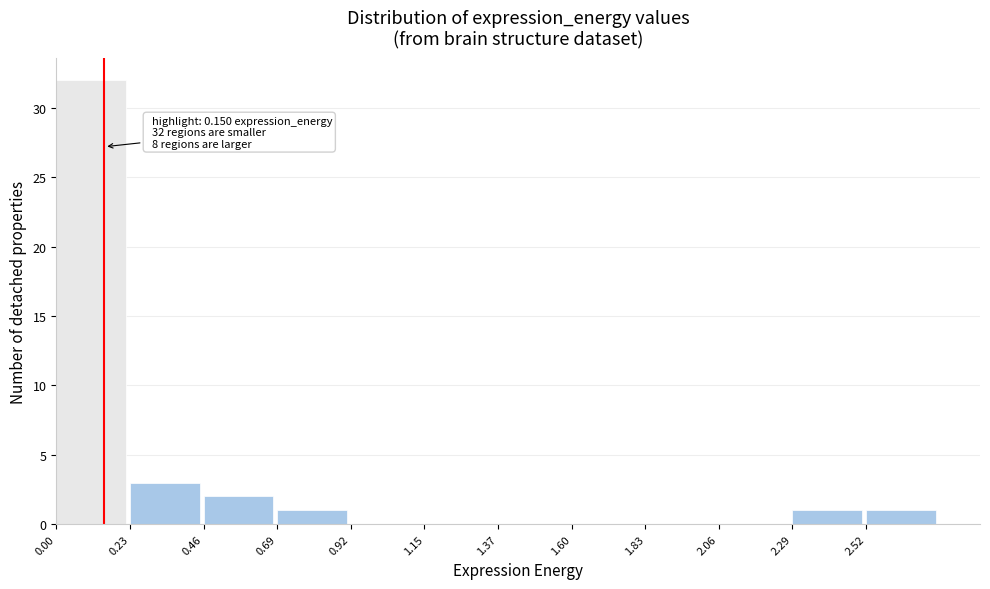

Over which range of the x-axis is the bar tallest?

0.00 to 0.25